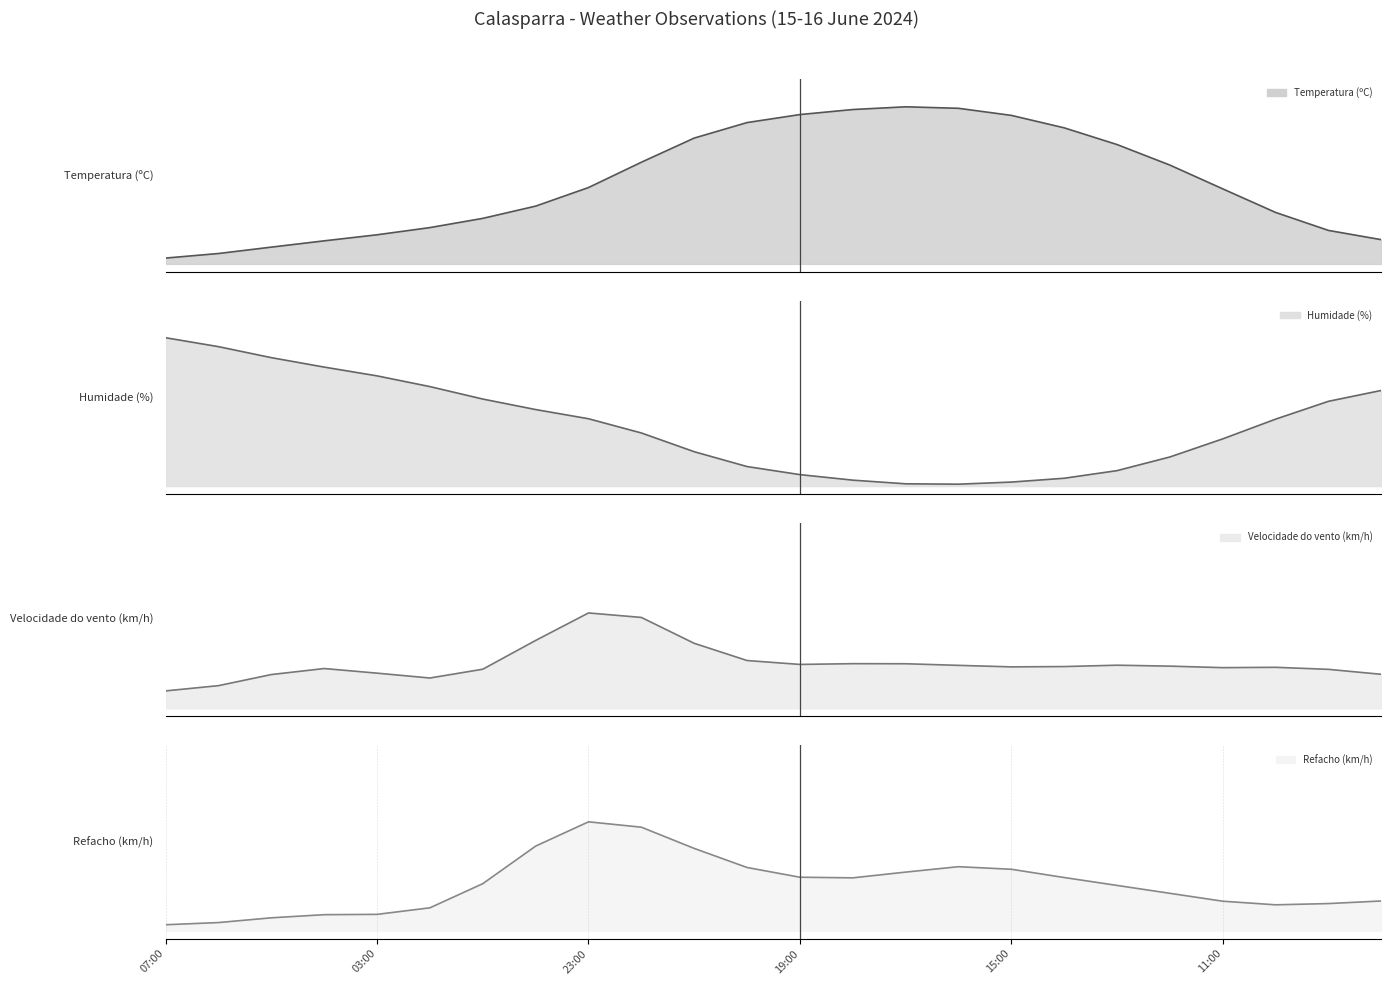

The Humidade (%) series shows 0.9 at 07:00. True or false?

True